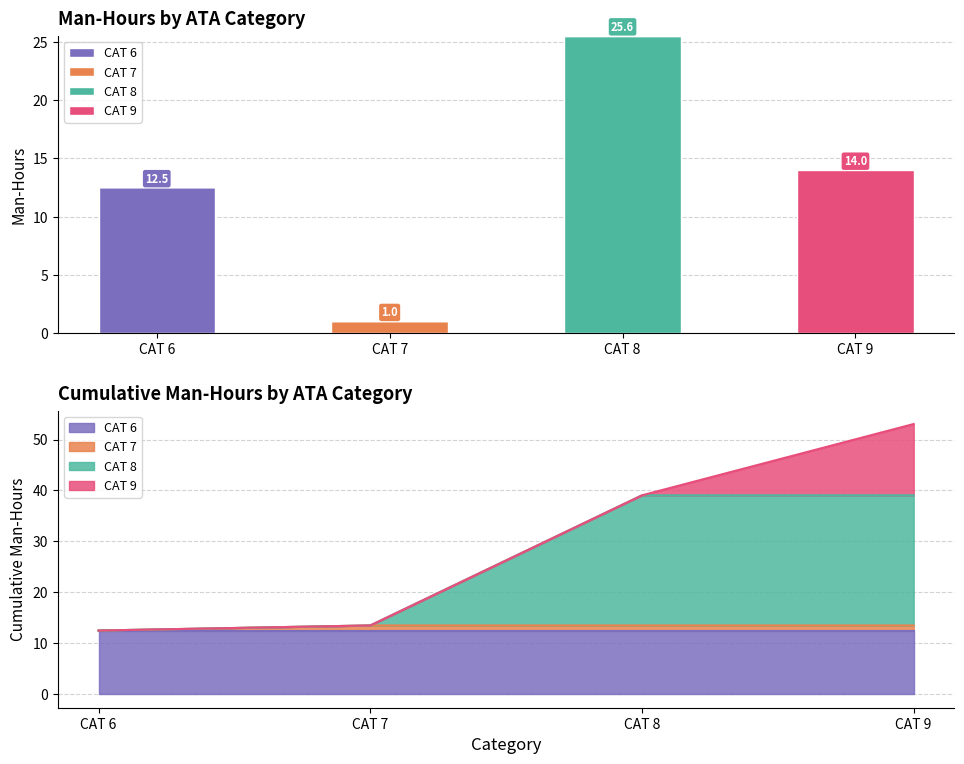

Read the CAT 6 value at CAT 6.

12.5